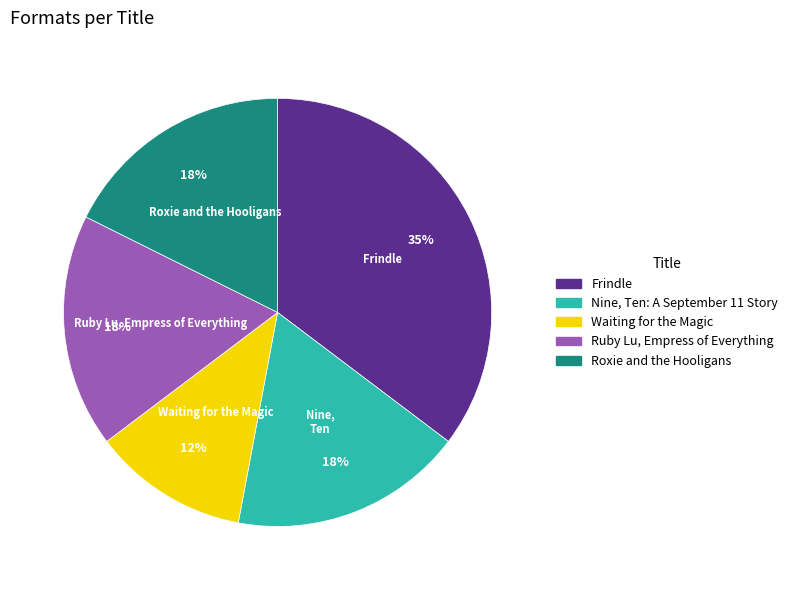

Is it true that Nine, Ten: A September 11 Story is 18% of the pie?

True